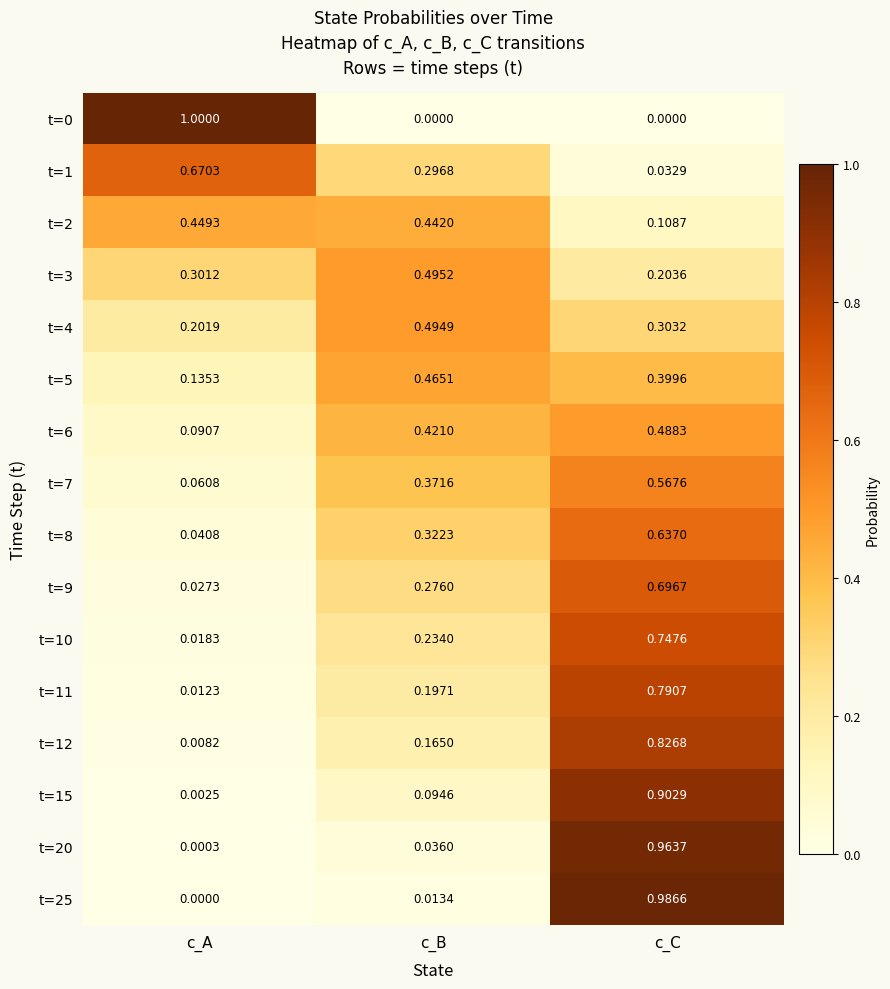

At which category is the sum across all series the highest?

c_C